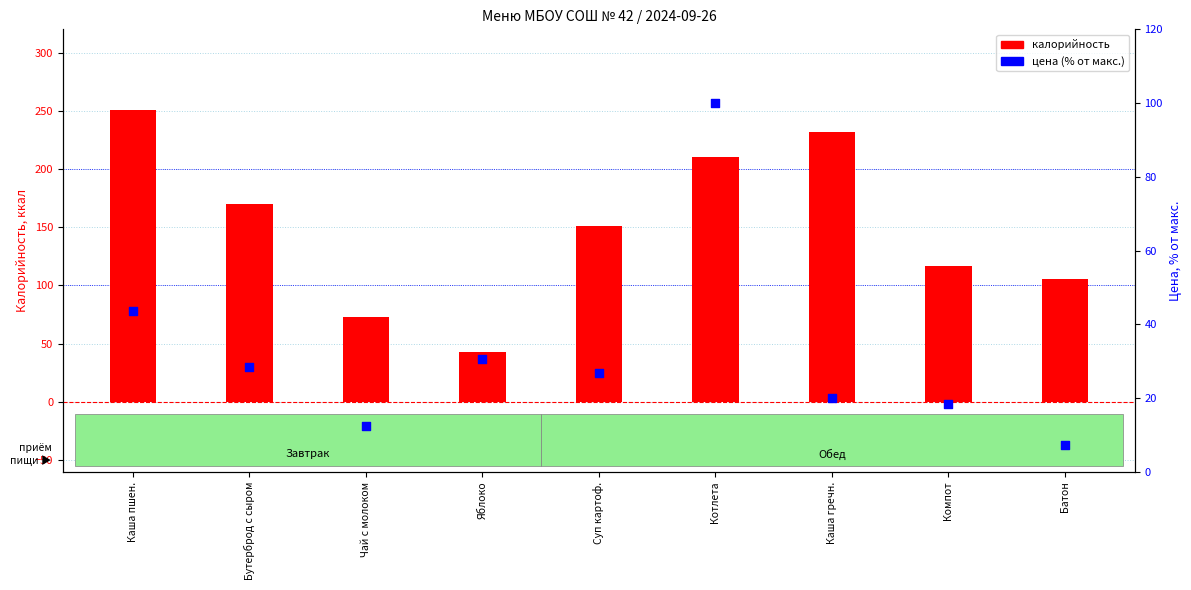

Which series contains the highest Y value?

калорийность